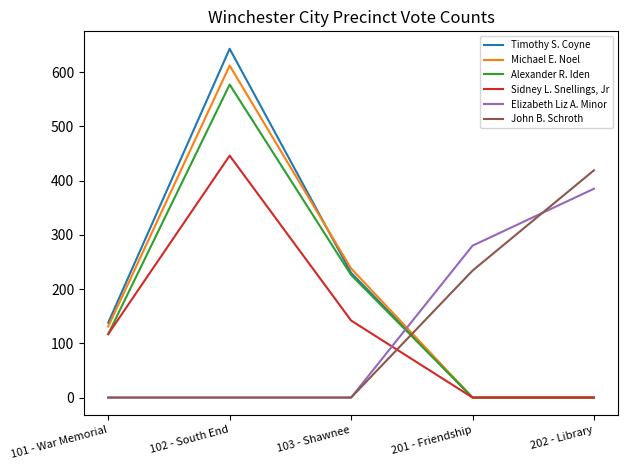

At which category does the chart reach its peak across all series?

102 - South End